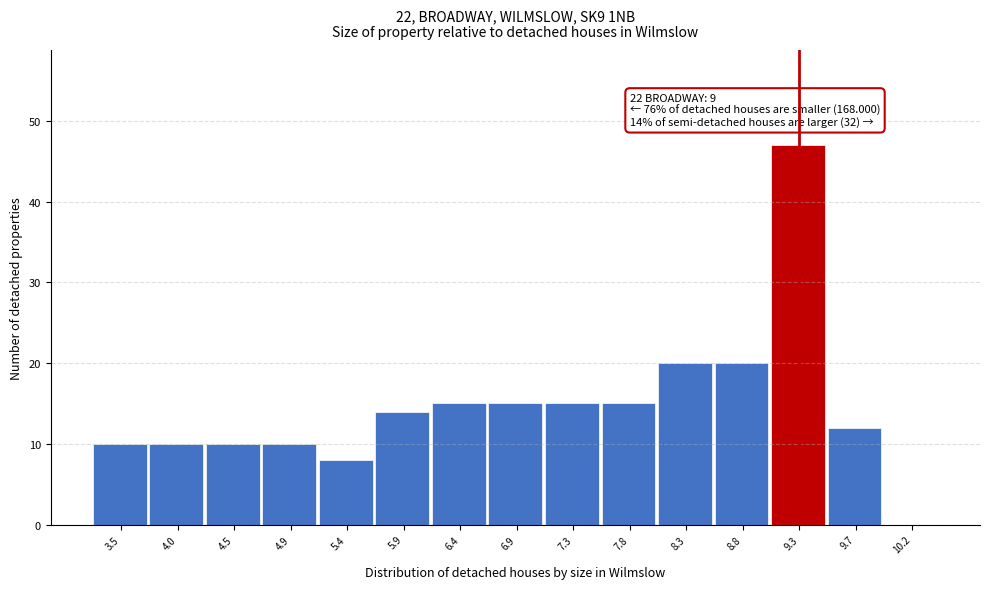

Reading left to right, list all the values displayed in this chart.

3.5=10	4.0=10	4.5=10	4.9=10	5.4=8	5.9=14	6.4=15	6.9=15	7.3=15	7.8=15	8.3=20	8.8=20	9.3=47	9.7=12	10.2=0